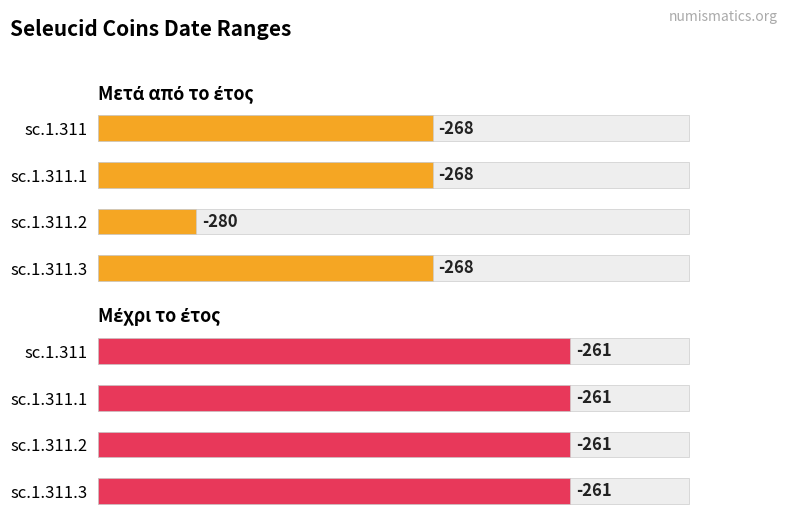

How many bars are there in total?

8